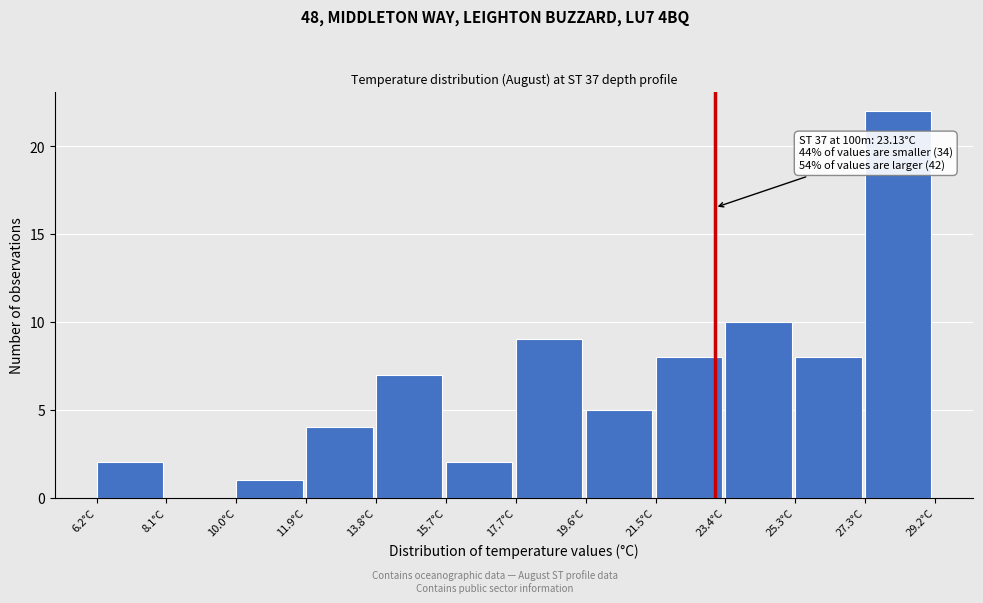

Over which range of the x-axis is the bar tallest?

27.2 to 29.2